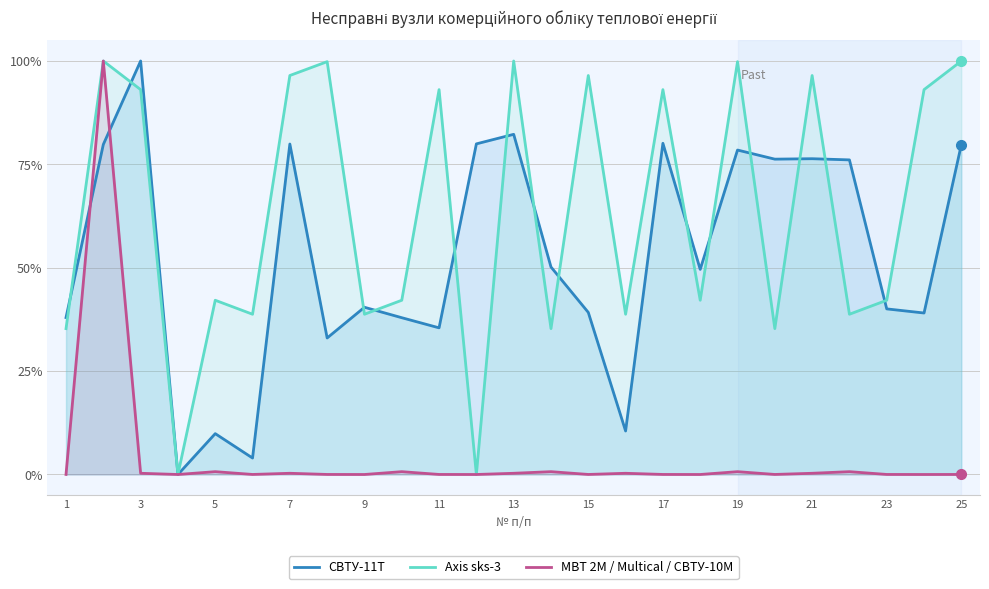

Rank the series by their average value, from lowest to highest.

МВТ 2М / Multical / СВТУ-10М, СВТУ-11Т, Axis sks-3